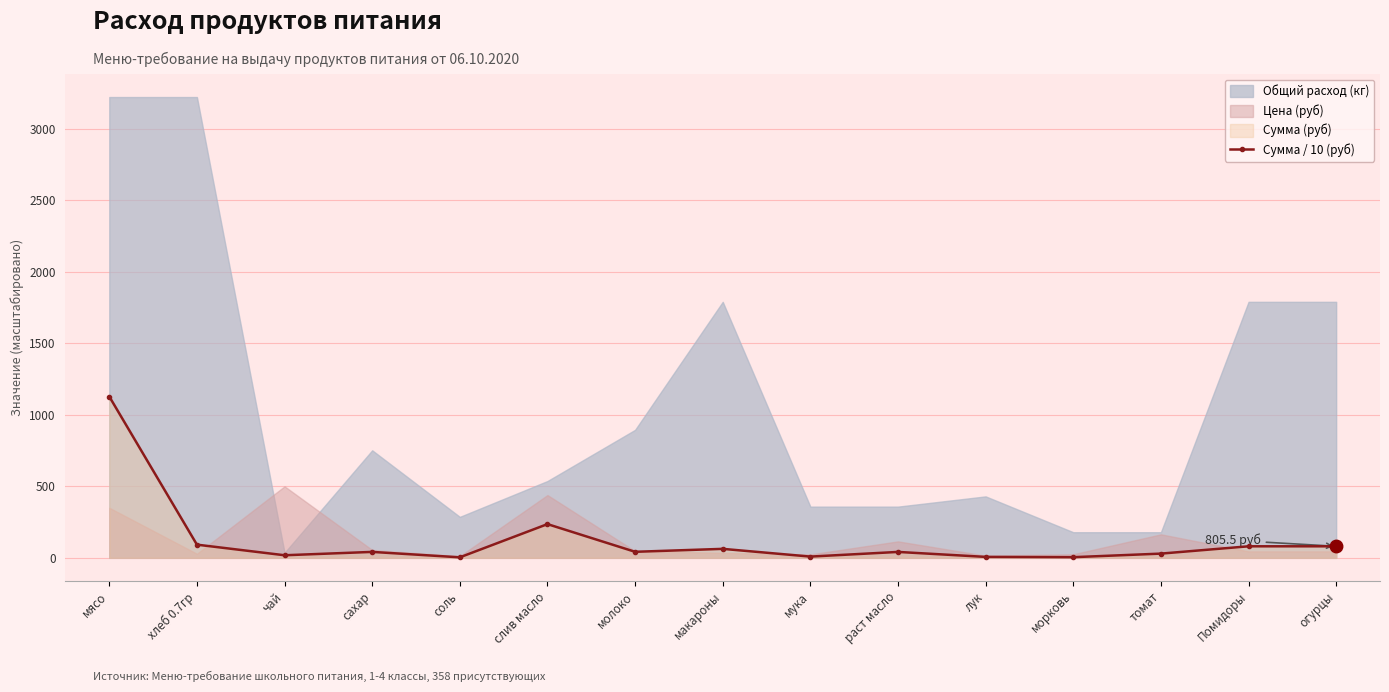

True or false: the data shows 4.7 at чай.

False